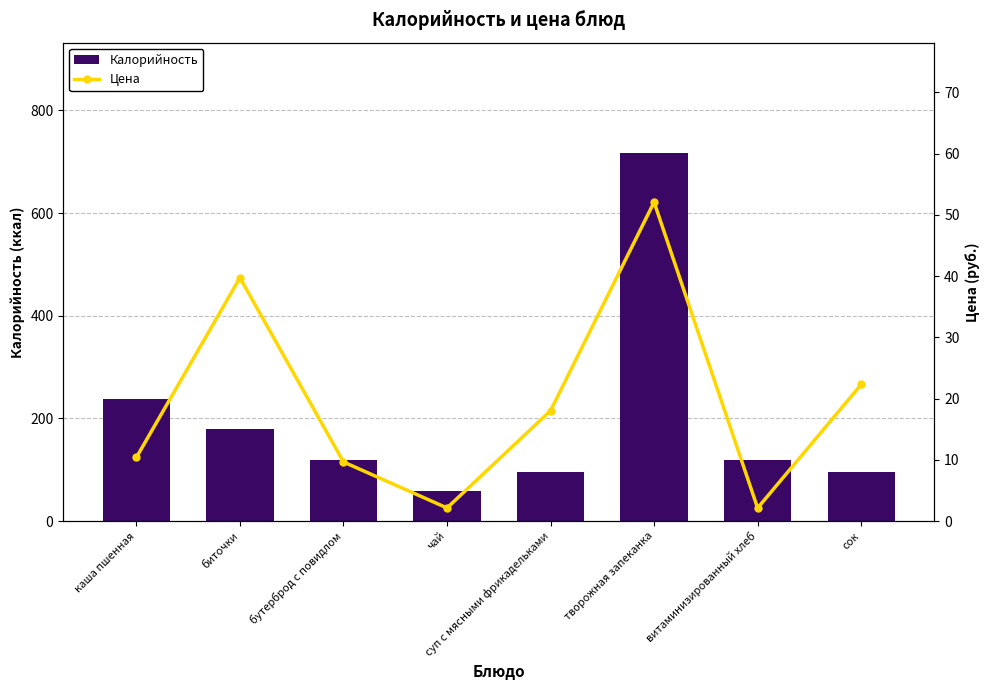

The value of Цена at суп с мясными фрикадельками is 18.0. True or false?

True